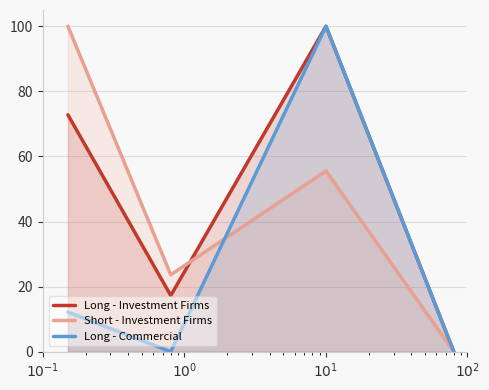

What is the maximum value for Long - Commercial?

100.0